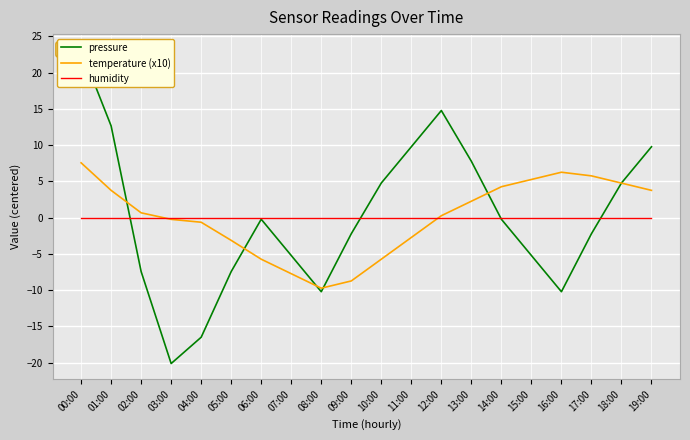

Reading left to right, extract all data points from this chart.

pressure: 00:00=23.1	01:00=12.6	02:00=-7.5	03:00=-20.1	04:00=-16.5	05:00=-7.5	06:00=-0.2	07:00=-5.2	08:00=-10.2	09:00=-2.2	10:00=4.8	11:00=9.8	12:00=14.8	13:00=7.8	14:00=-0.2	15:00=-5.2	16:00=-10.2	17:00=-2.2	18:00=4.8	19:00=9.8
temperature (x10): 00:00=7.6	01:00=3.8	02:00=0.7	03:00=-0.2	04:00=-0.6	05:00=-3.1	06:00=-5.7	07:00=-7.7	08:00=-9.7	09:00=-8.7	10:00=-5.7	11:00=-2.7	12:00=0.3	13:00=2.3	14:00=4.3	15:00=5.3	16:00=6.3	17:00=5.8	18:00=4.8	19:00=3.8
humidity: 00:00=0.0	01:00=0.0	02:00=0.0	03:00=0.0	04:00=0.0	05:00=0.0	06:00=0.0	07:00=0.0	08:00=0.0	09:00=0.0	10:00=0.0	11:00=0.0	12:00=0.0	13:00=0.0	14:00=0.0	15:00=0.0	16:00=0.0	17:00=0.0	18:00=0.0	19:00=0.0